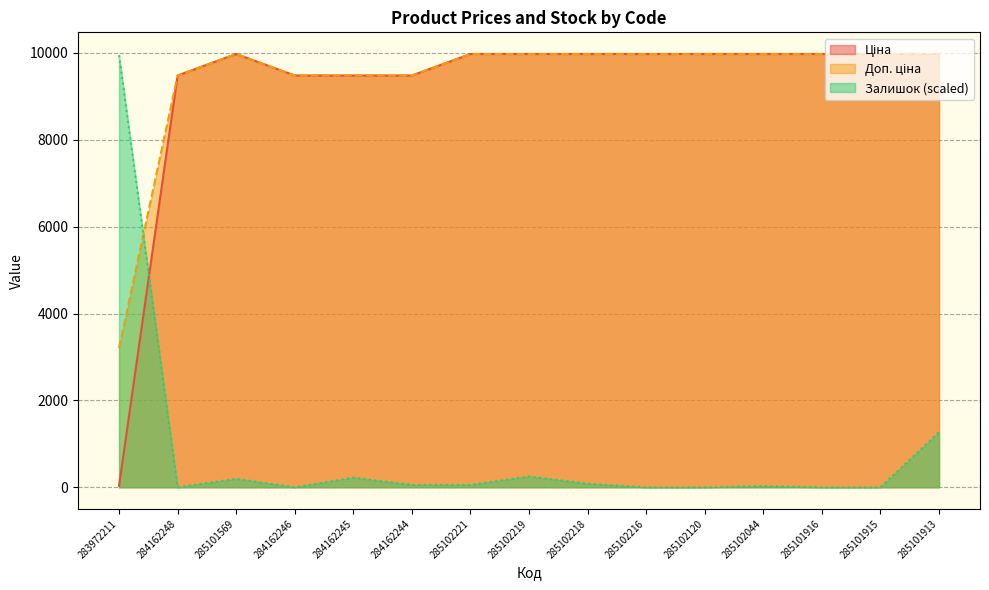

How many values in the Доп. ціна series are below 9974?

5